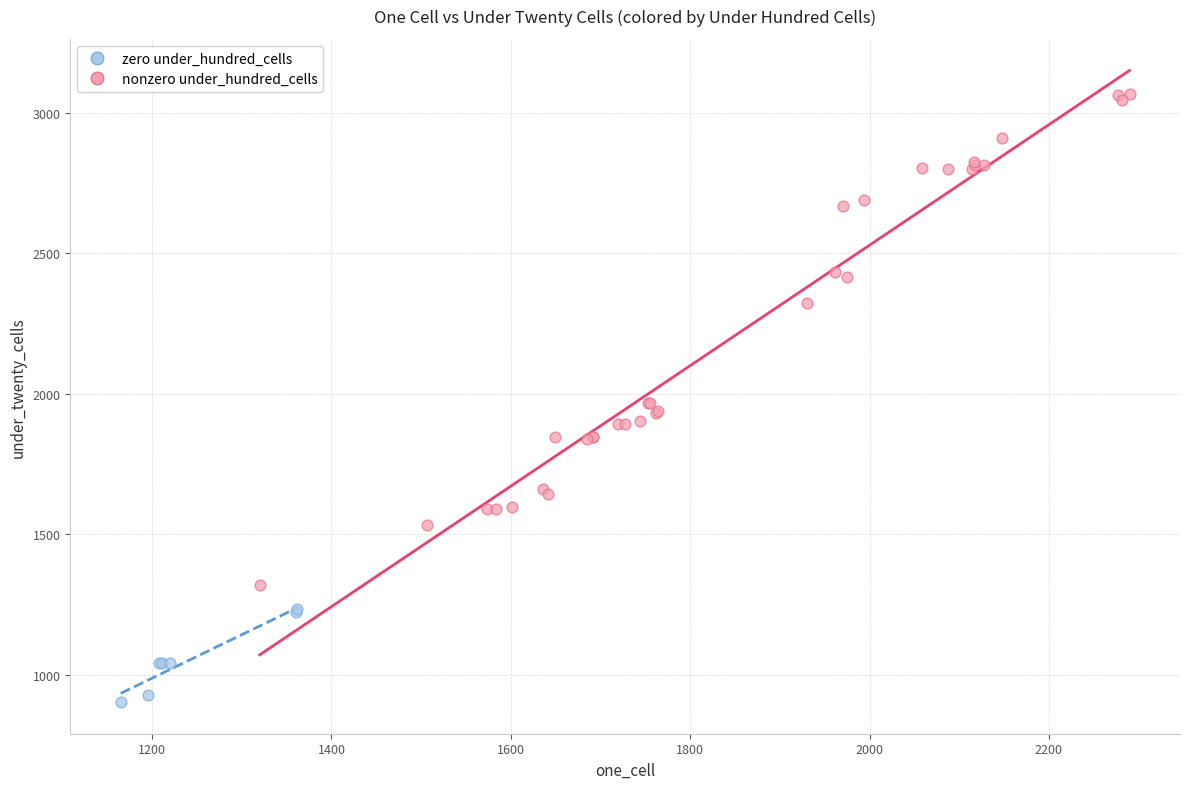

Which series has the largest Y range (max minus min)?

nonzero under_hundred_cells